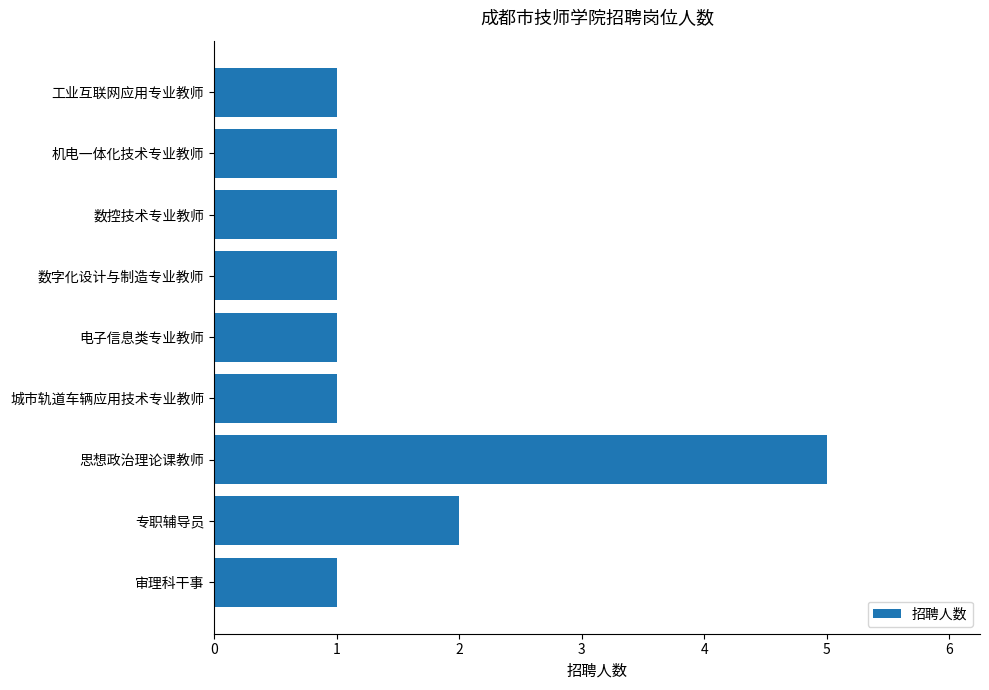

The value at 审理科干事 is 1. True or false?

True